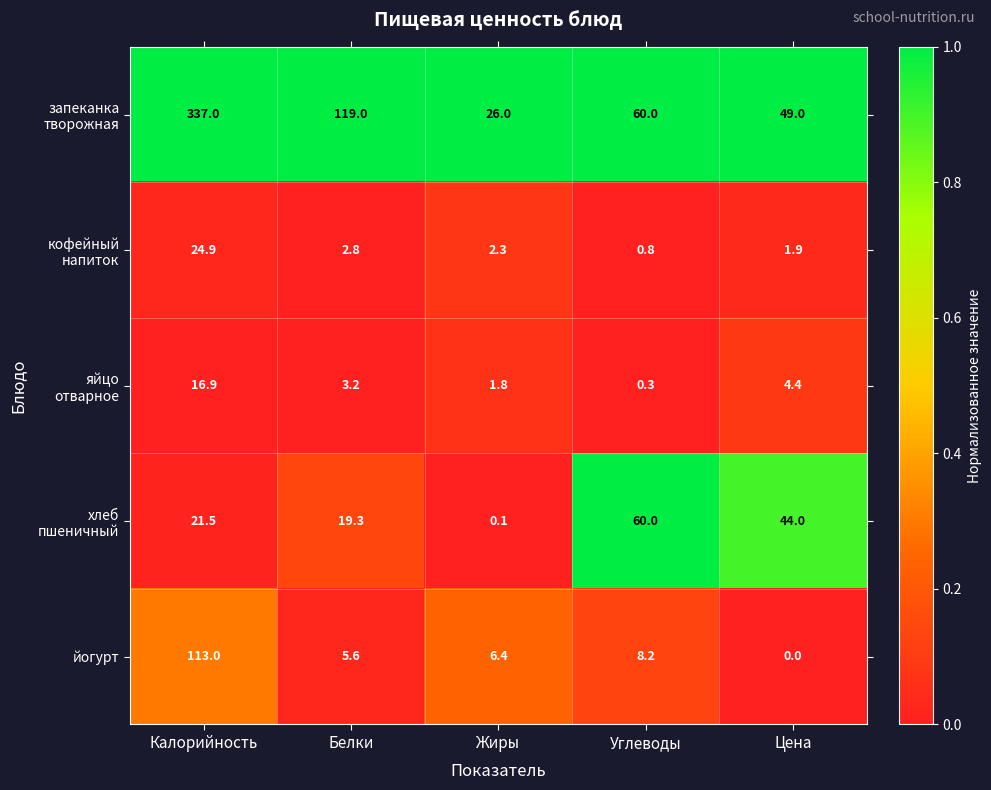

What is the total value across all series at Жиры?

36.6